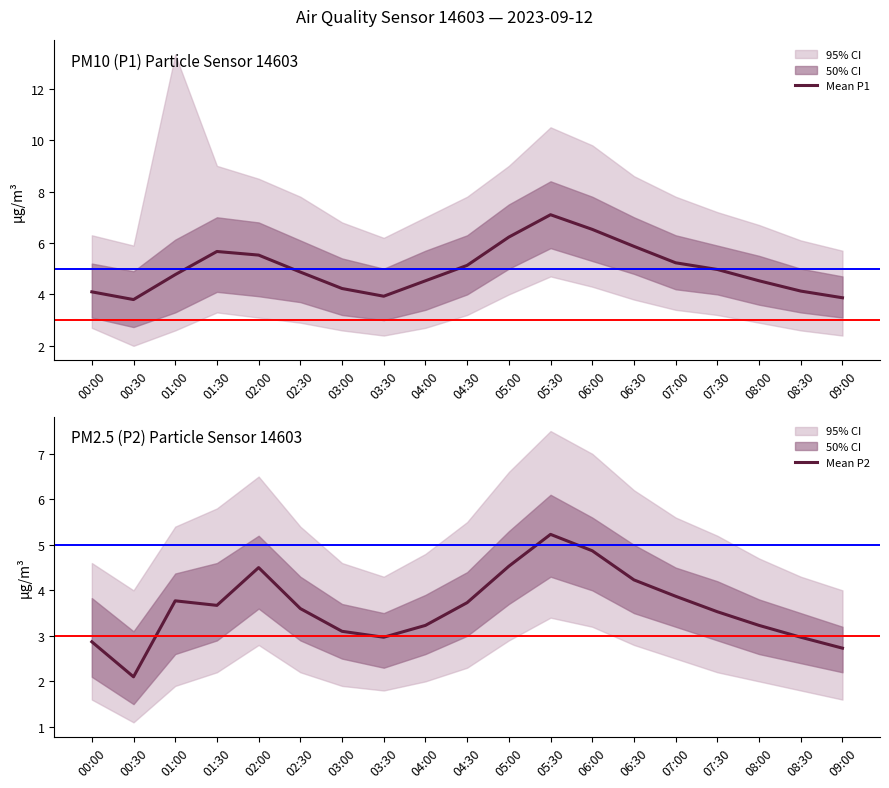

Count the number of categories in the chart.

19